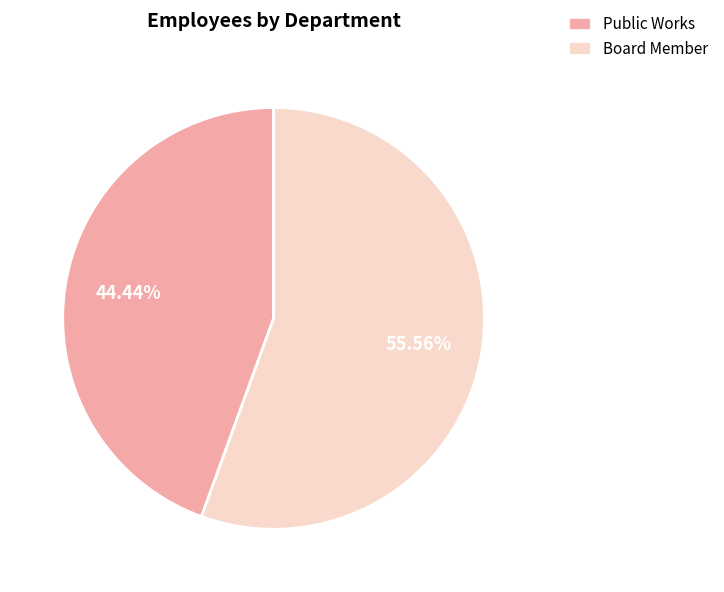

Is it true that Public Works is 50% of the pie?

False